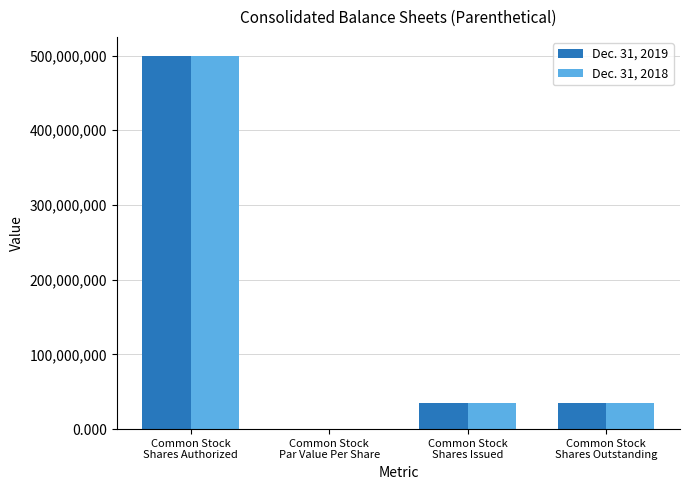

What is the sum of the Dec. 31, 2019 values at Common Stock
Shares Authorized and Common Stock
Shares Outstanding?

534837625.0